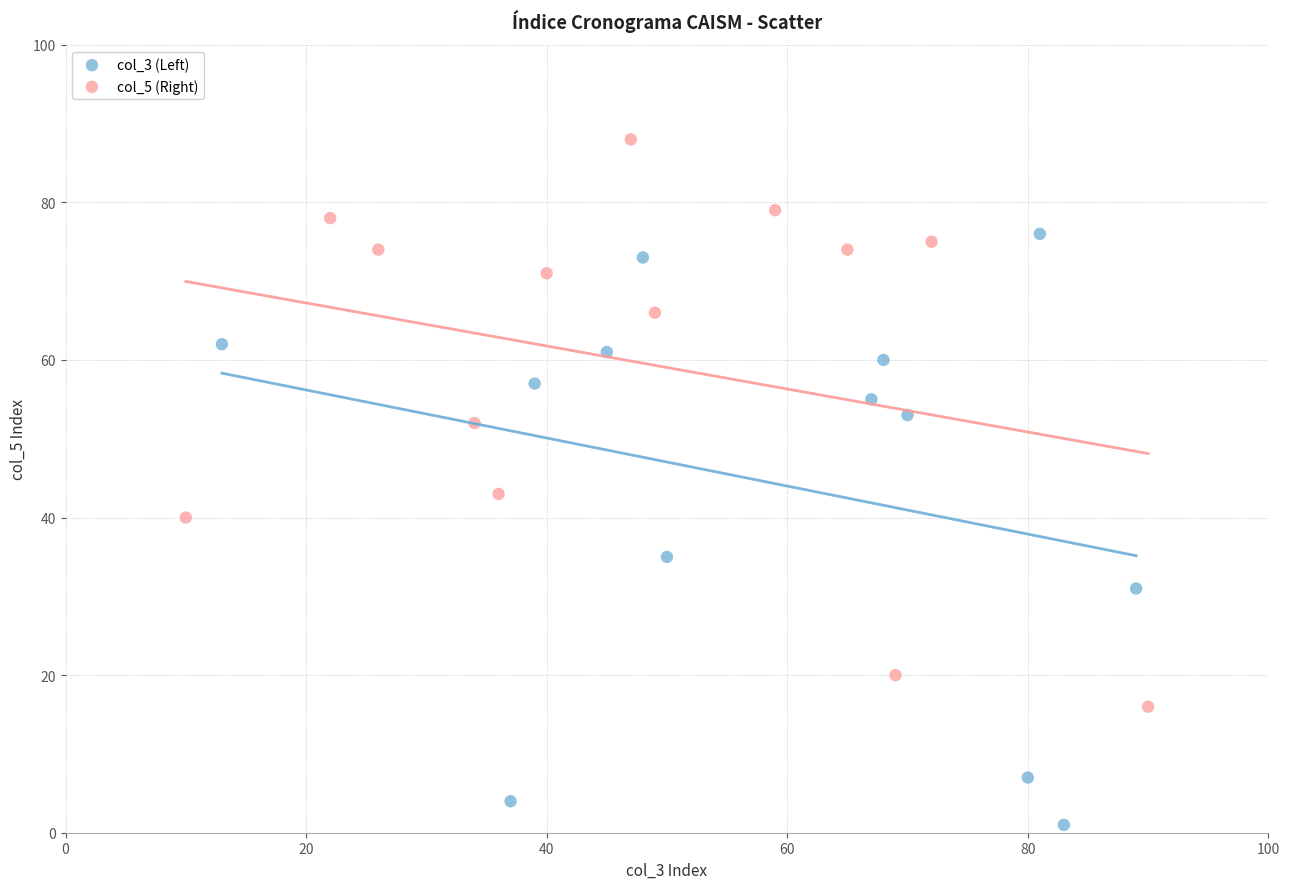

Which series contains the highest Y value?

col_5 (Right)